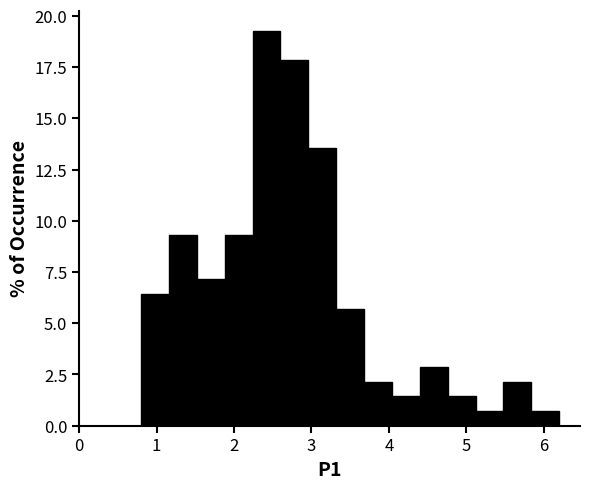

Read against the x-axis, roughly where is the centre of the tallest bar?

2.4